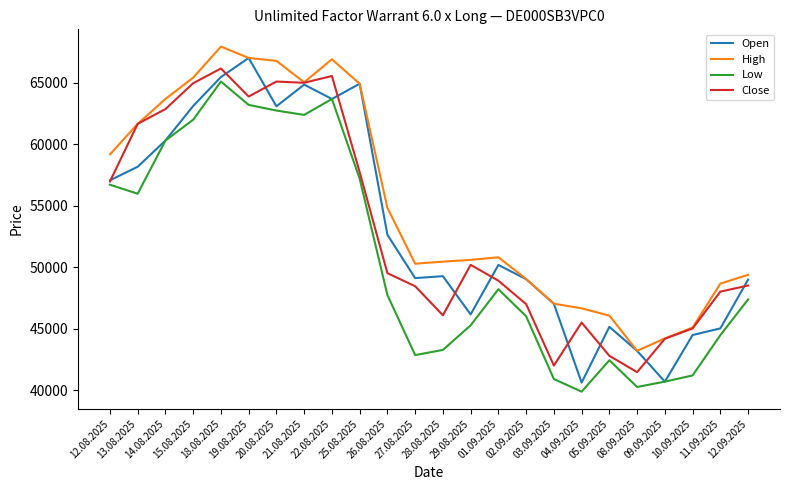

What is the sum of the High values at 25.08.2025 and 29.08.2025?

115525